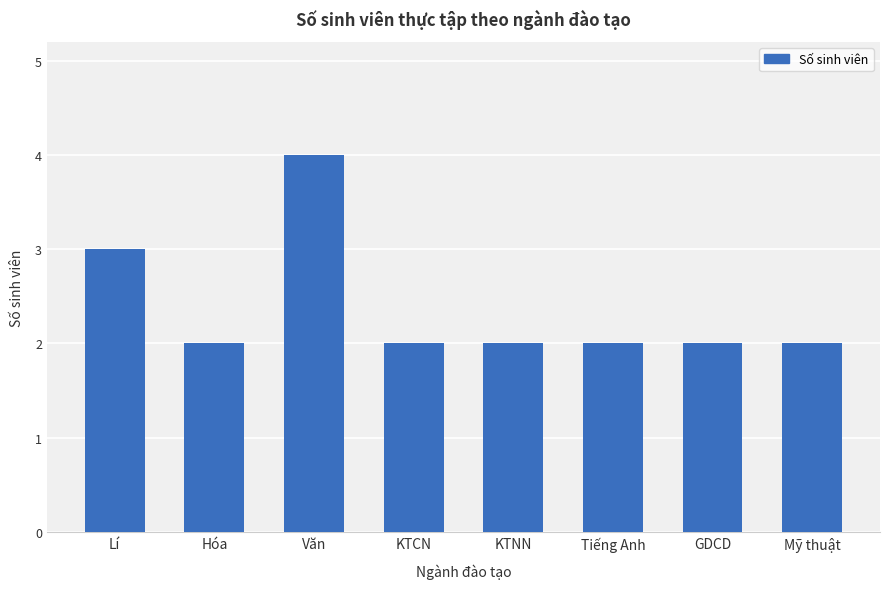

Reading left to right, extract all data points from this chart.

Lí=3	Hóa=2	Văn=4	KTCN=2	KTNN=2	Tiếng Anh=2	GDCD=2	Mỹ thuật=2